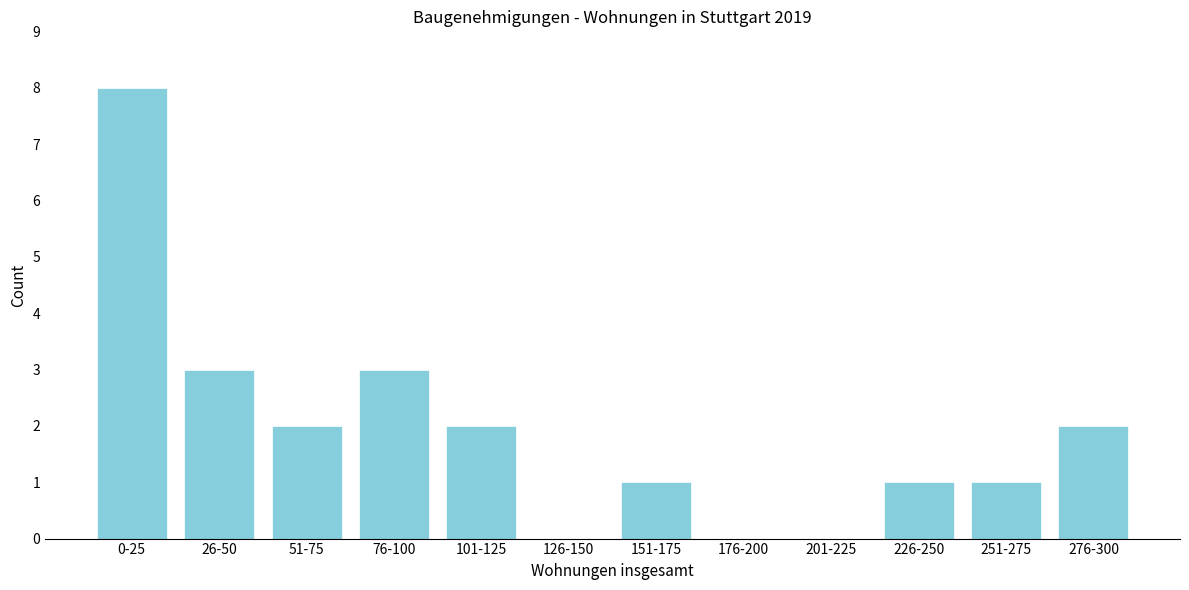

Reading left to right, transcribe all the data shown in this chart.

0-25=8	26-50=3	51-75=2	76-100=3	101-125=2	126-150=0	151-175=1	176-200=0	201-225=0	226-250=1	251-275=1	276-300=2